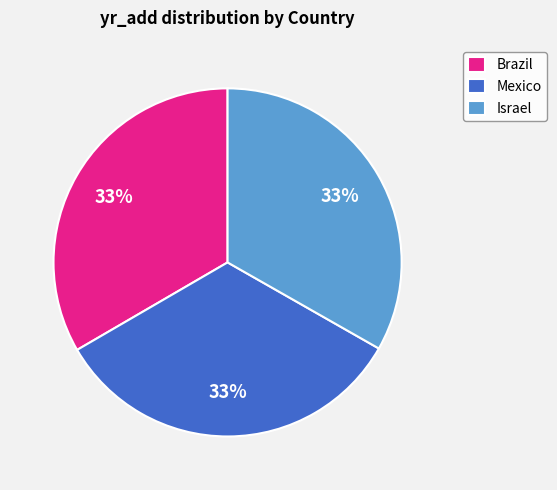

Do Brazil and Mexico together represent more than half of the pie?

Yes